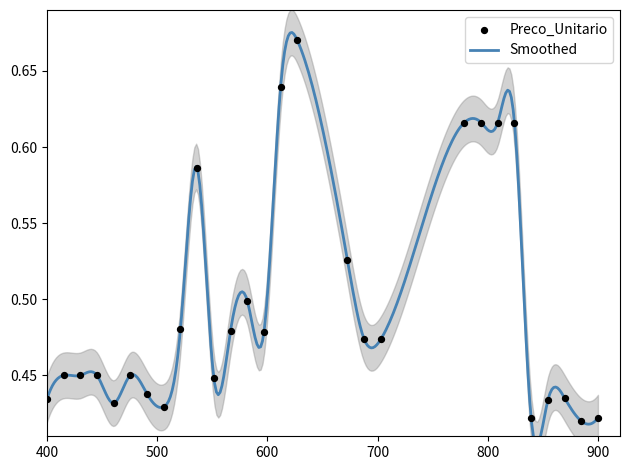

Which has a higher value, 20 or 15?

15